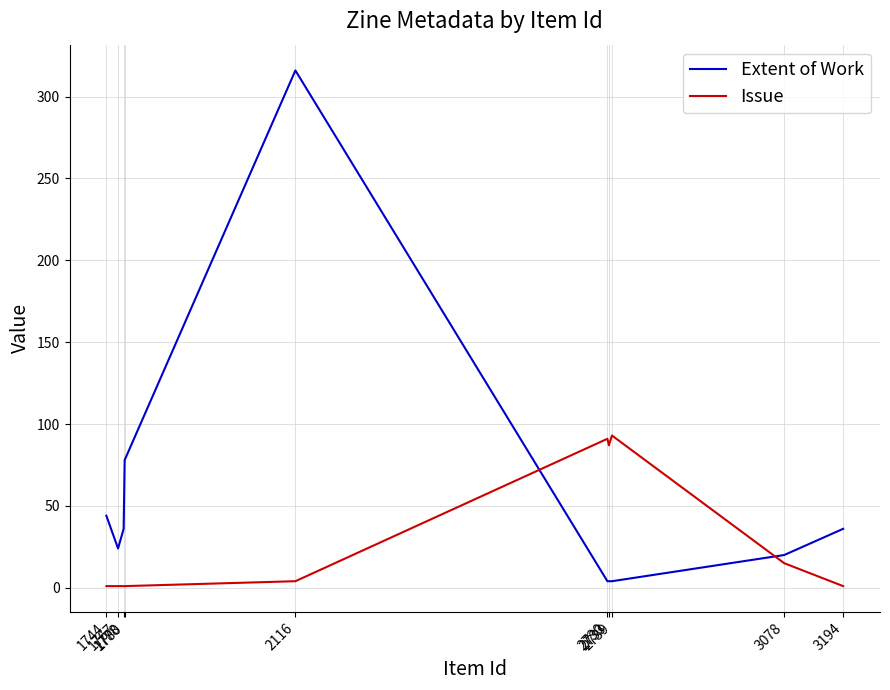

What is the lowest value of the Issue series?

1